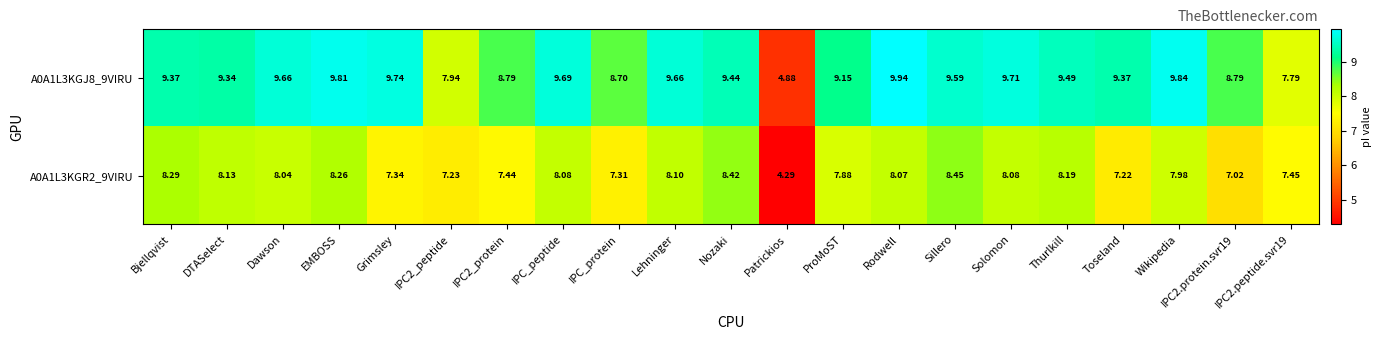

What is the greatest value displayed?

9.9